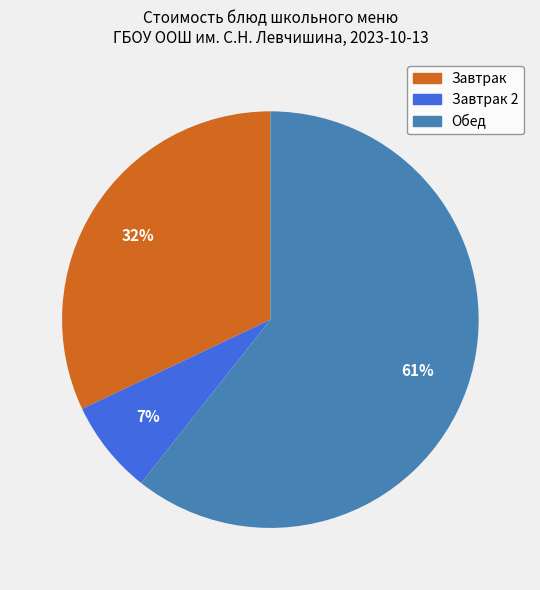

To the nearest percent, what is the average slice percentage?

33%